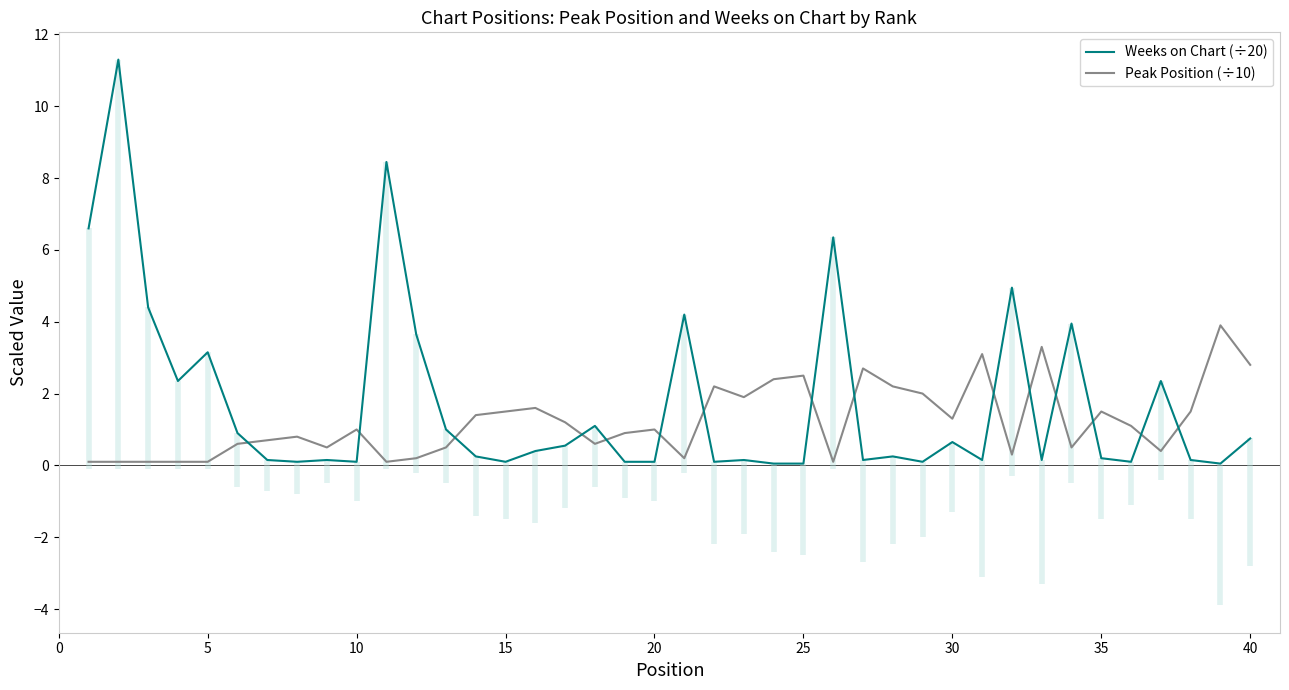

True or false: Weeks on Chart (÷20) has a value of 0.8 at 40.

True